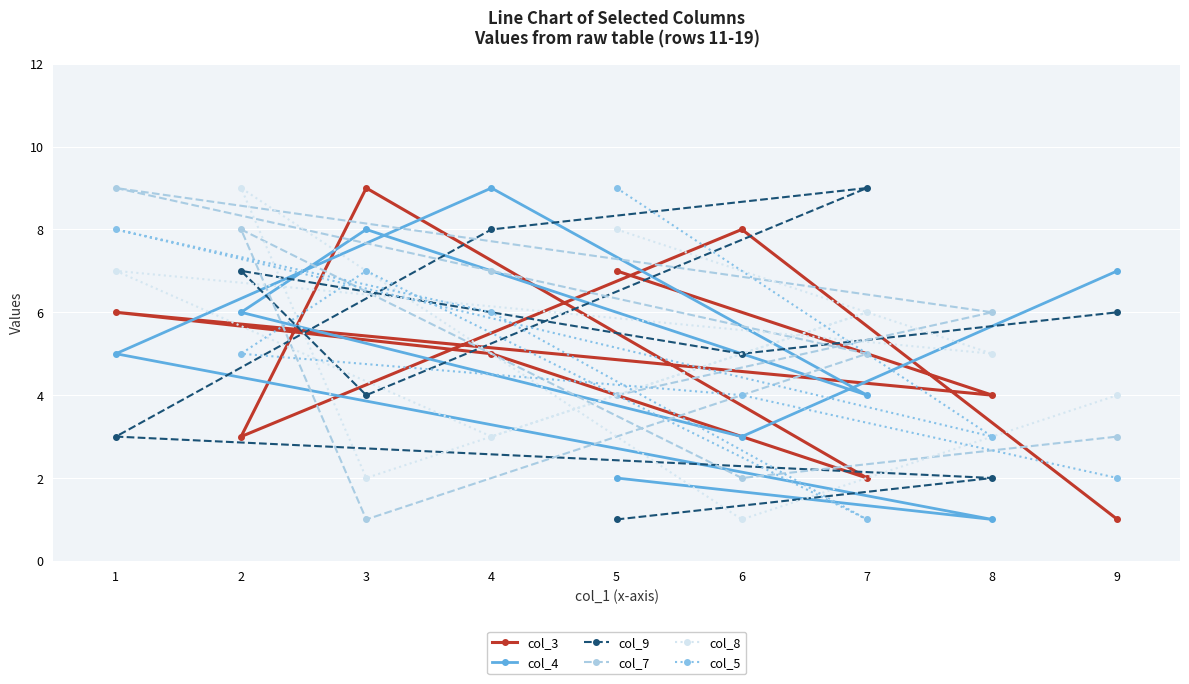

Is this an area chart (filled region under the line)?

No